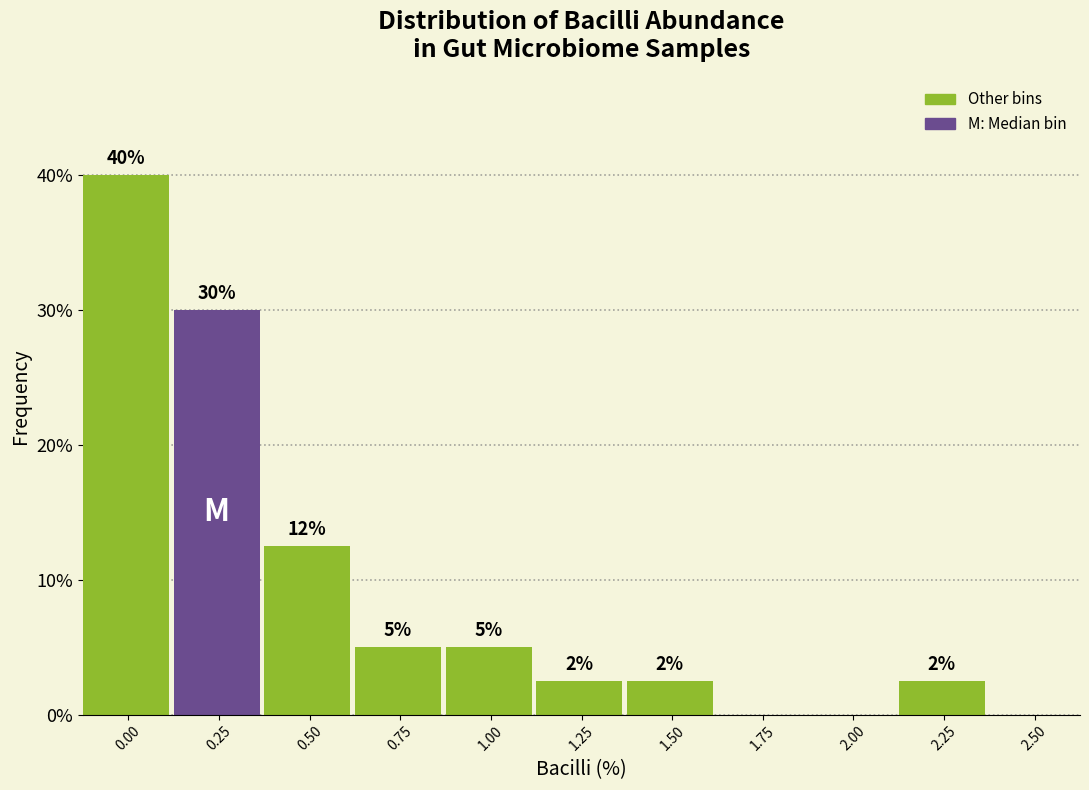

What is the greatest value displayed?

40.0